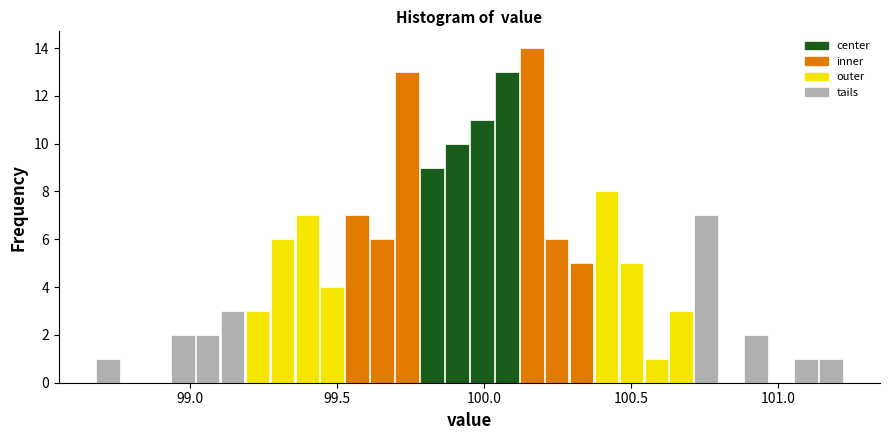

Around what value on the x-axis is the tallest bar? Give the approximate position of its centre, as read against the axis.

100.15